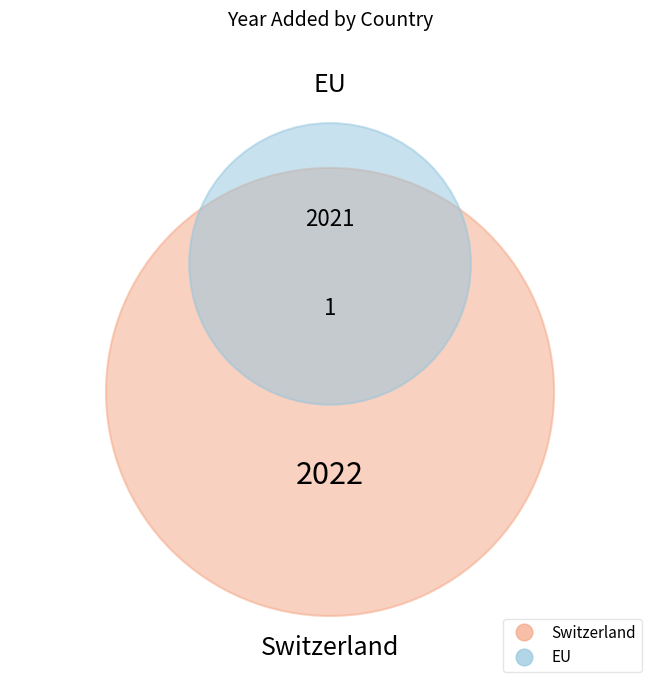

What is the smallest slice in the pie chart?

EU